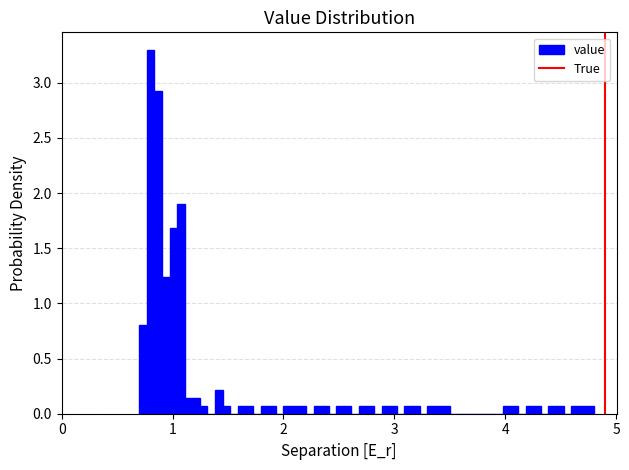

Around what value on the x-axis is the tallest bar? Give the approximate position of its centre, as read against the axis.

0.8